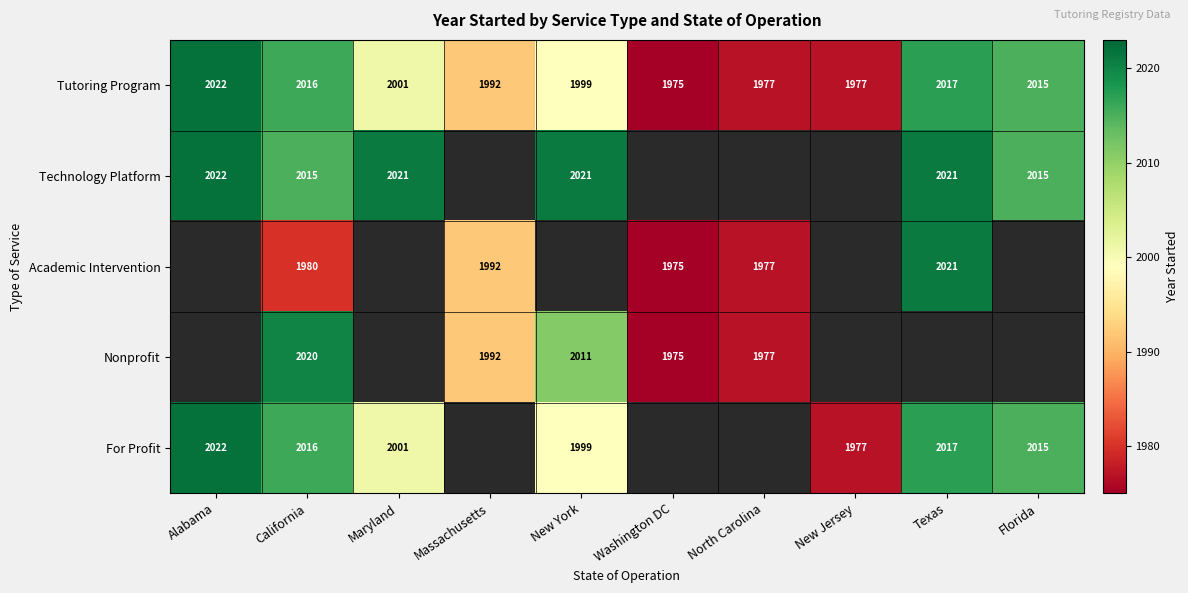

What is the difference between the maximum and minimum values in the Tutoring Program series?

47